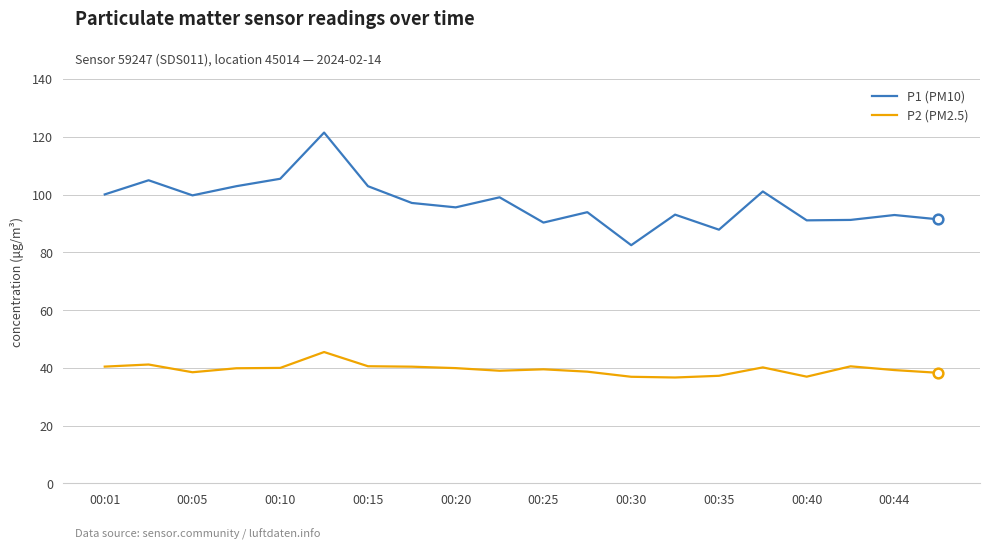

What are all the series names shown in the legend?

P1 (PM10), P2 (PM2.5)